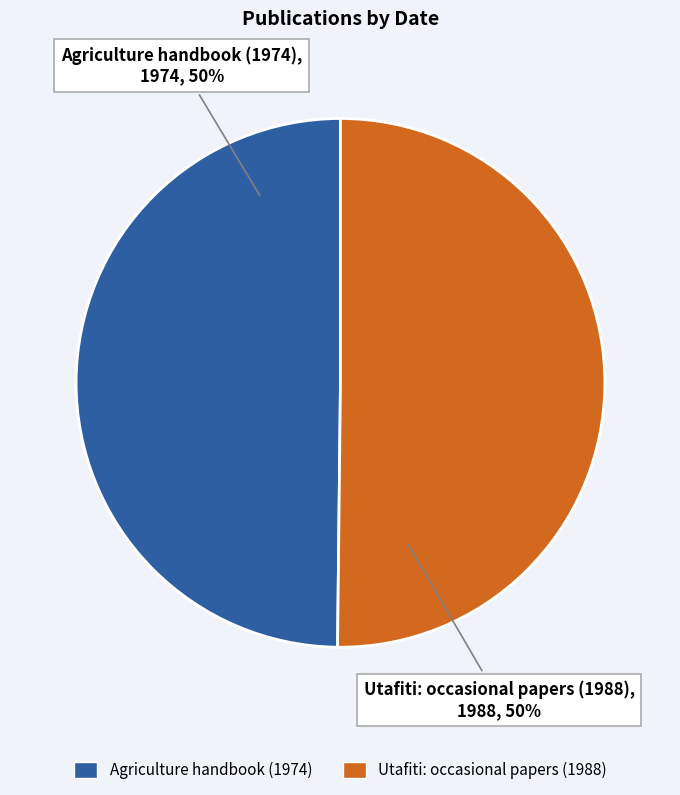

How many segments does this pie chart have?

2